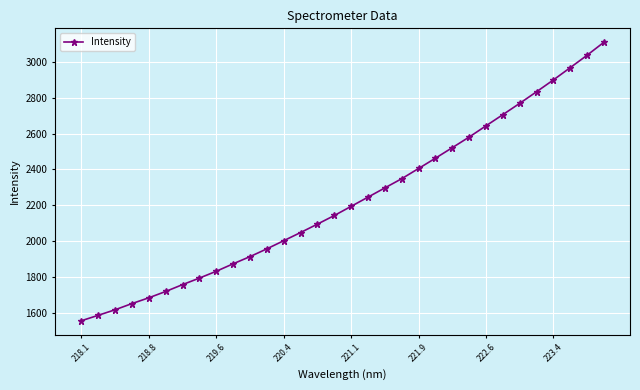

What is the greatest value displayed?

3108.1